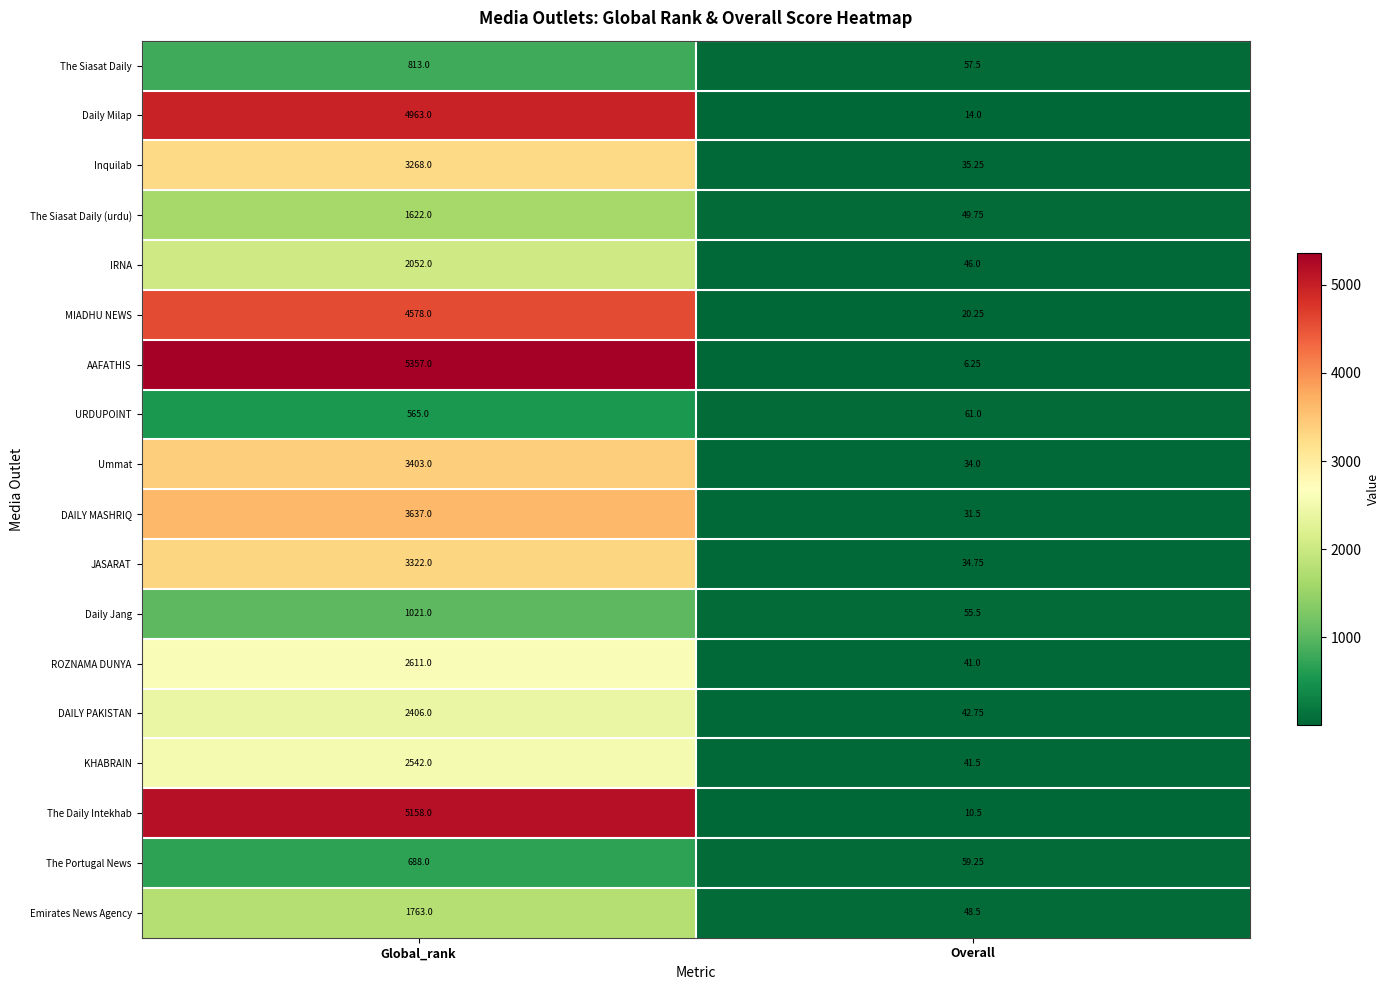

At how many categories does at least one series exceed 3967?

1